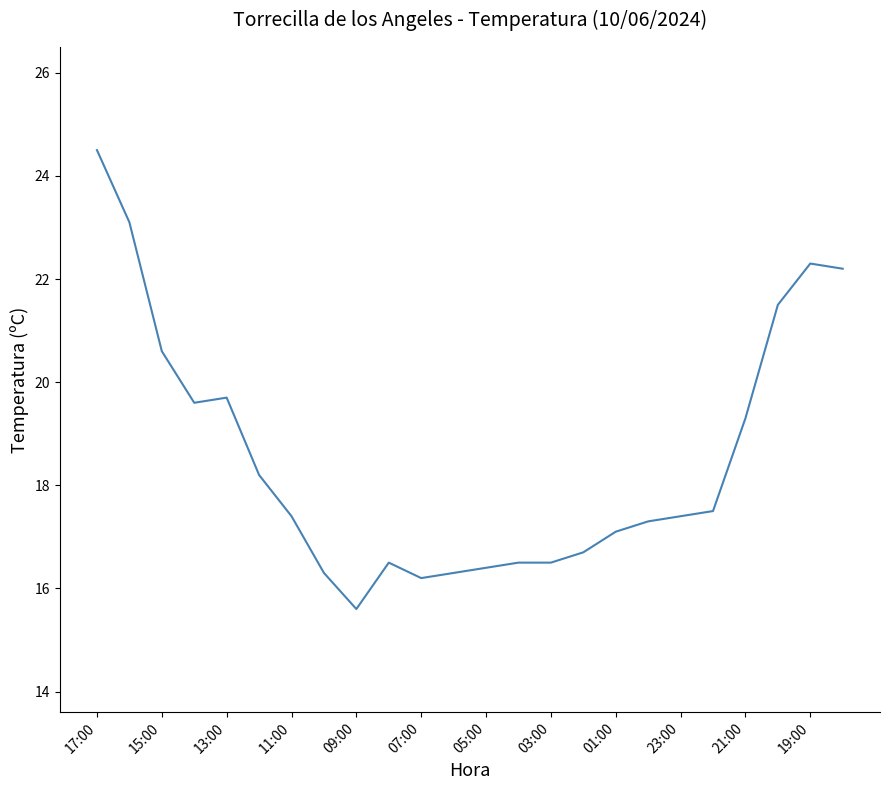

Reading left to right, extract all data points from this chart.

24.5	23.1	20.6	19.6	19.7	18.2	17.4	16.3	15.6	16.5	16.2	16.3	16.4	16.5	16.5	16.7	17.1	17.3	17.4	17.5	19.3	21.5	22.3	22.2